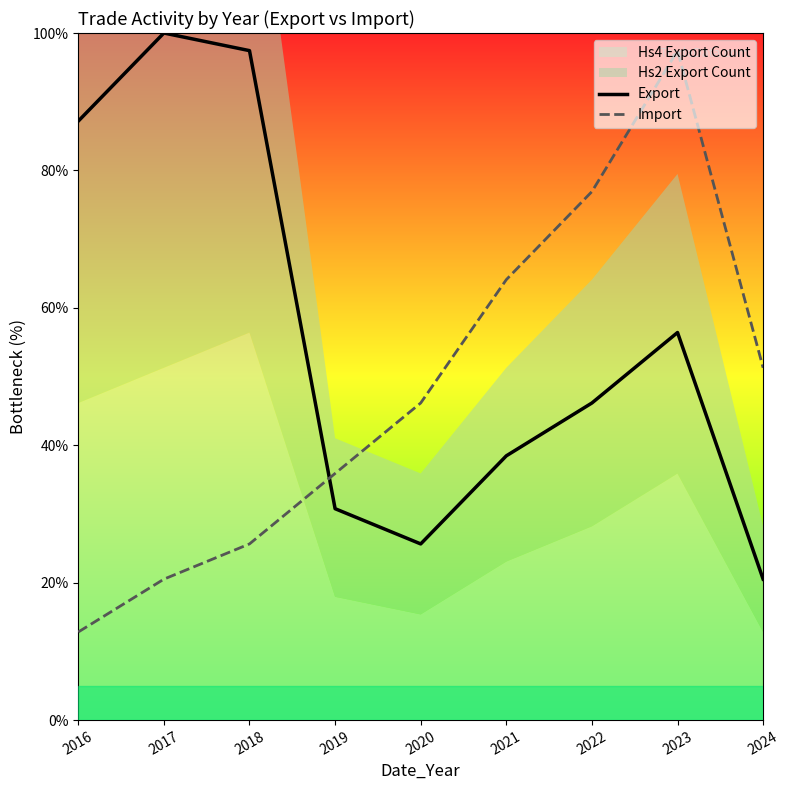

Reading left to right, extract all data points from this chart.

Export: 2016=87.2	2017=100.0	2018=97.4	2019=30.8	2020=25.6	2021=38.5	2022=46.2	2023=56.4	2024=20.5
Import: 2016=12.8	2017=20.5	2018=25.6	2019=35.9	2020=46.2	2021=64.1	2022=76.9	2023=97.4	2024=51.3